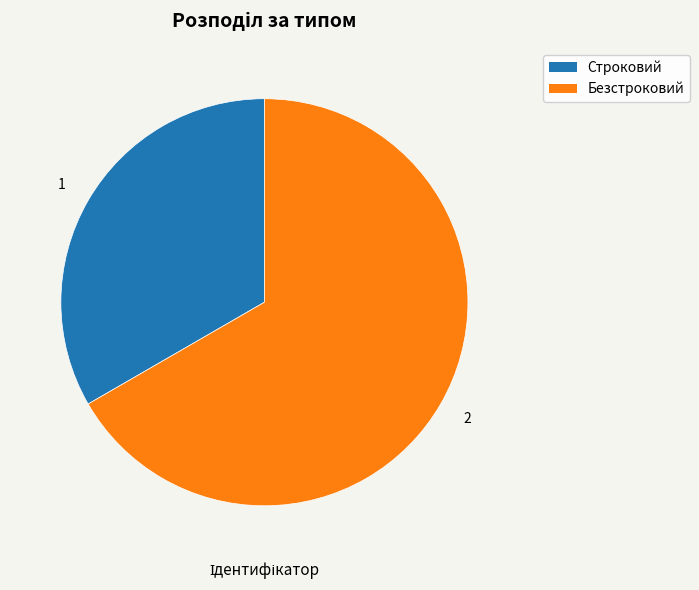

Rank the categories by value from highest to lowest.

Безстроковий, Строковий